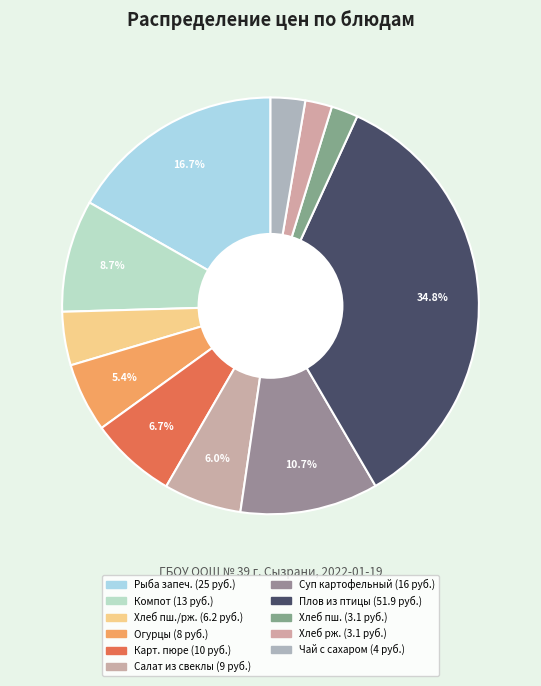

Count the number of slices in the pie.

11